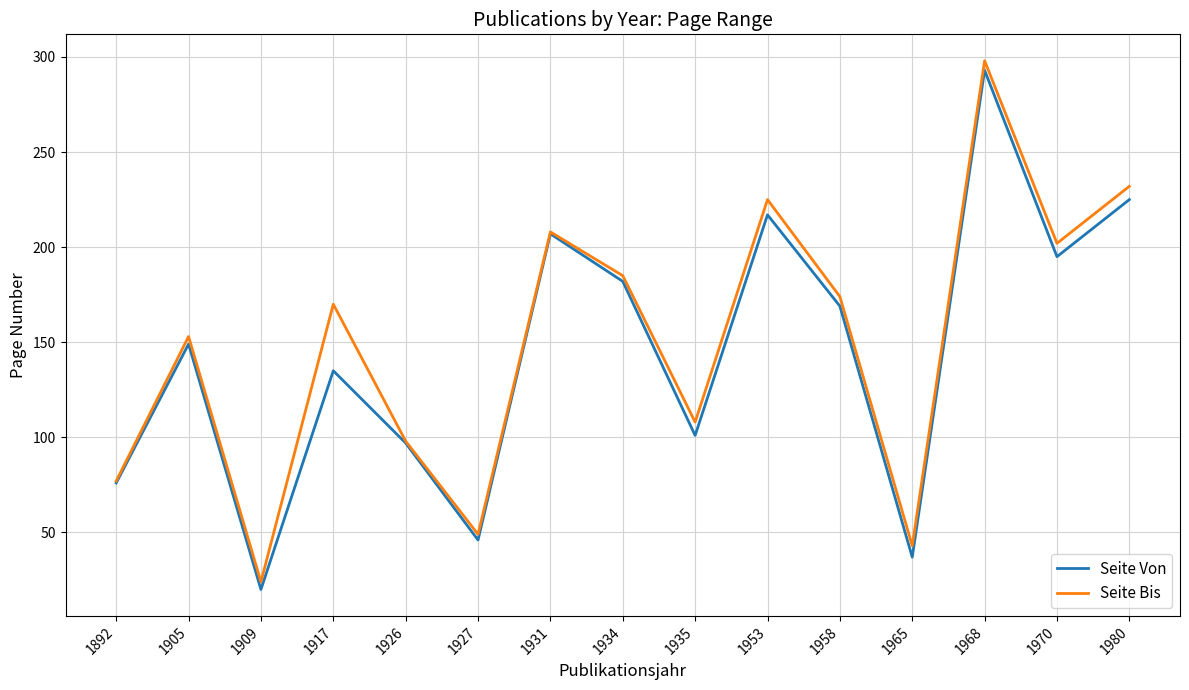

Is the value of Seite Von at 1980 greater than the value of Seite Bis at 1931?

Yes